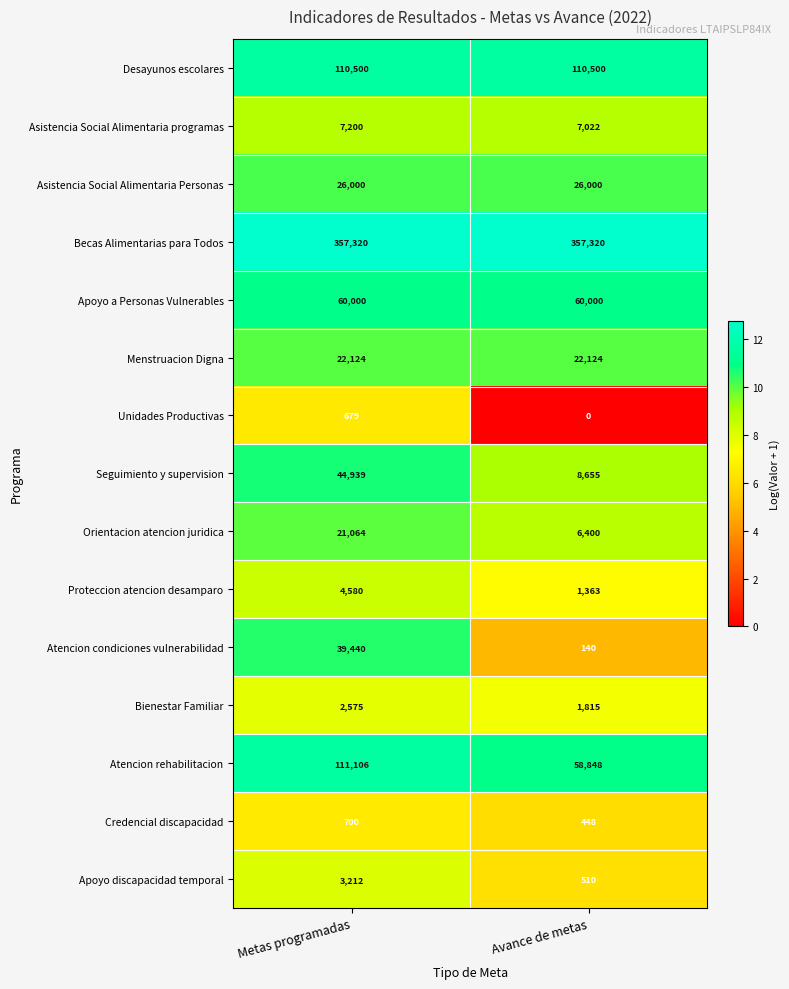

The Apoyo a Personas Vulnerables series shows 29282 at Avance de metas. True or false?

False